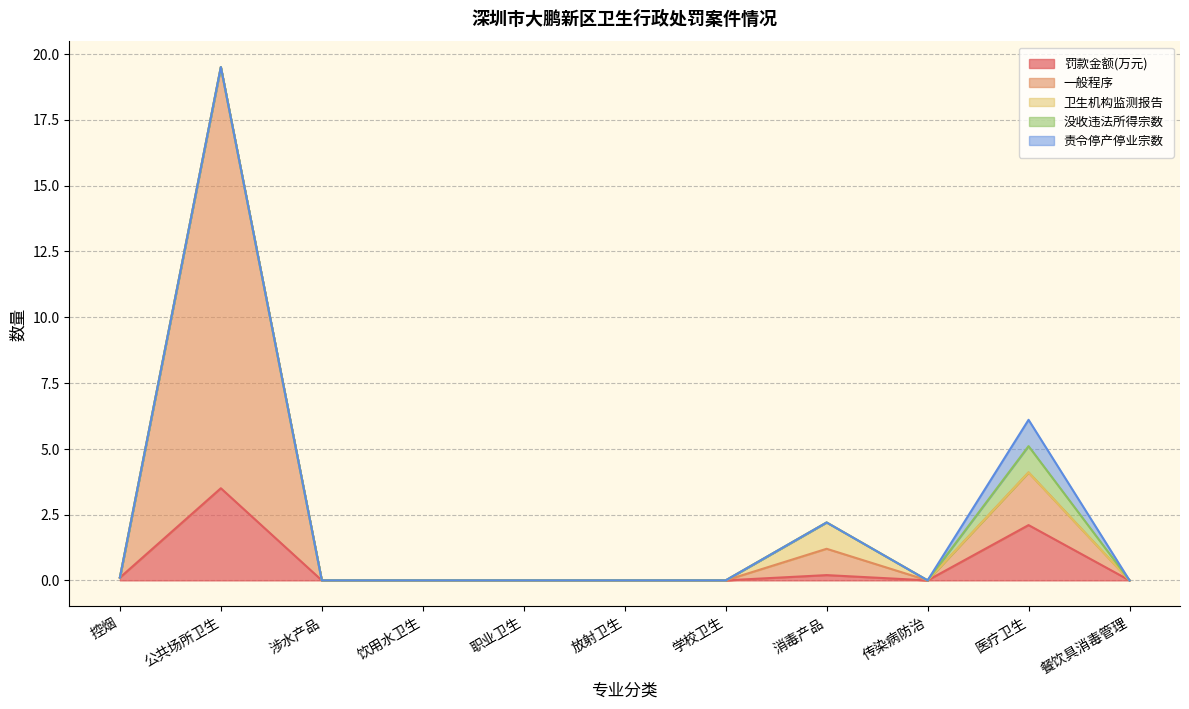

How many 没收违法所得宗数 values are between 0 and 1?

11